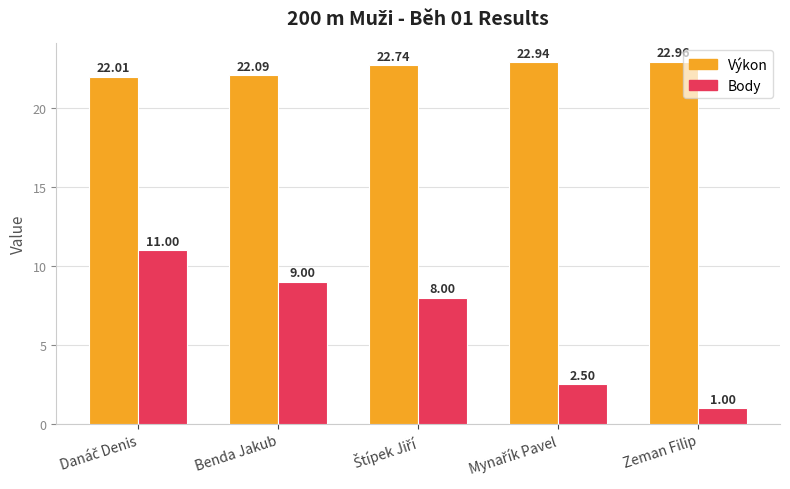

What is the maximum value shown in the chart?

23.0